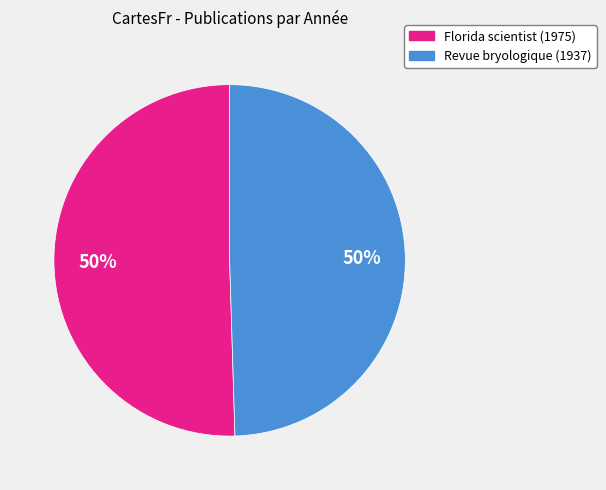

To the nearest percent, what portion does Florida scientist (1975) represent?

50%